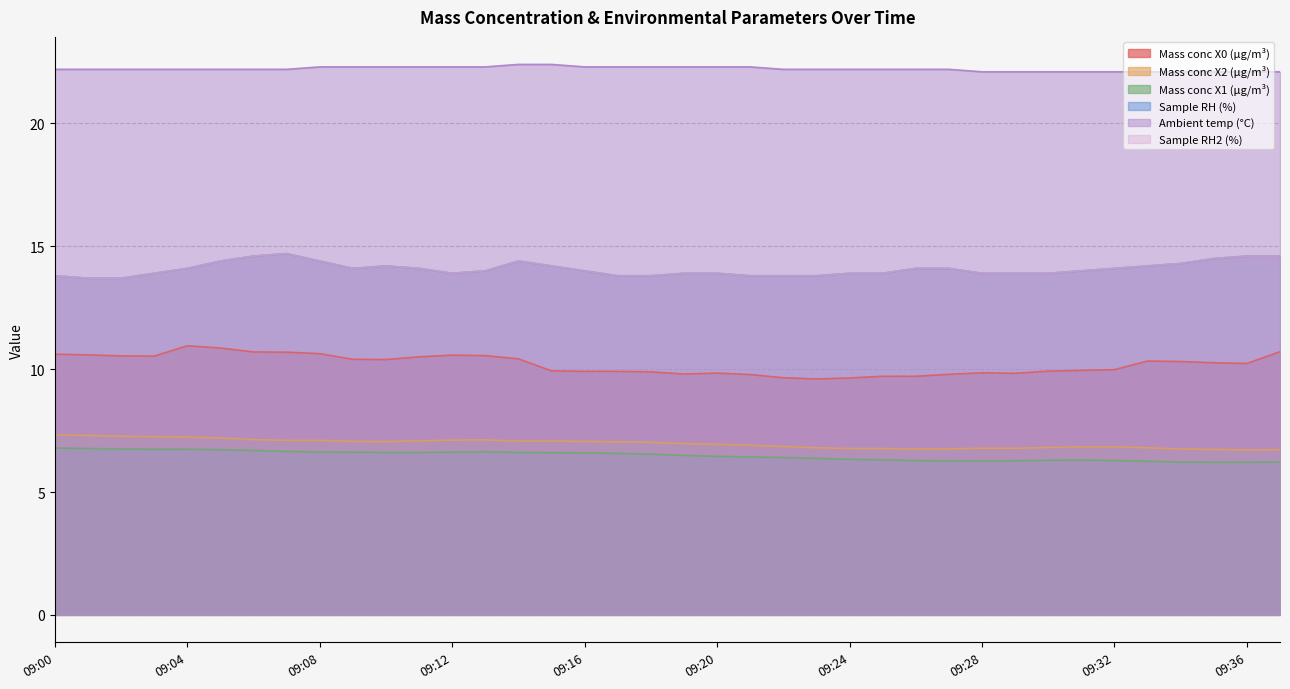

True or false: Mass conc X2 (μg/m³) and Mass conc X0 (μg/m³) cross at least once.

False